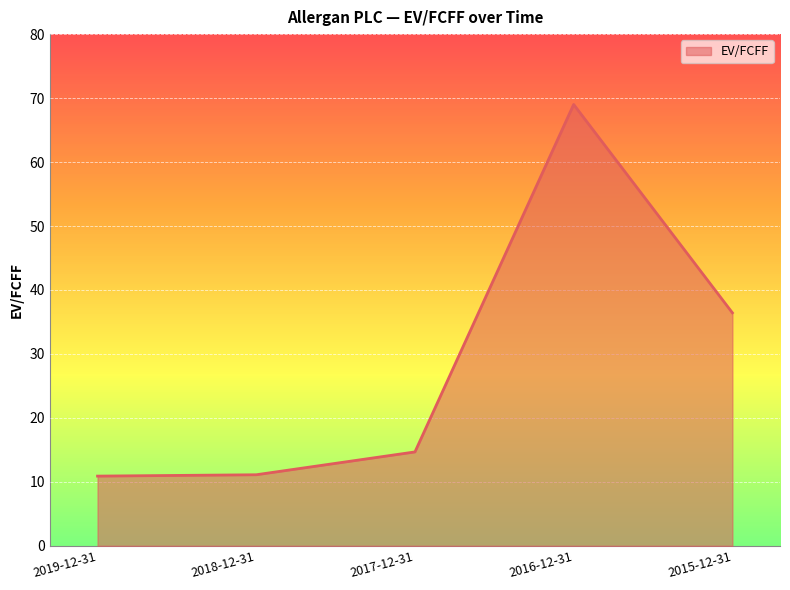

What is the sum of all values?

142.1